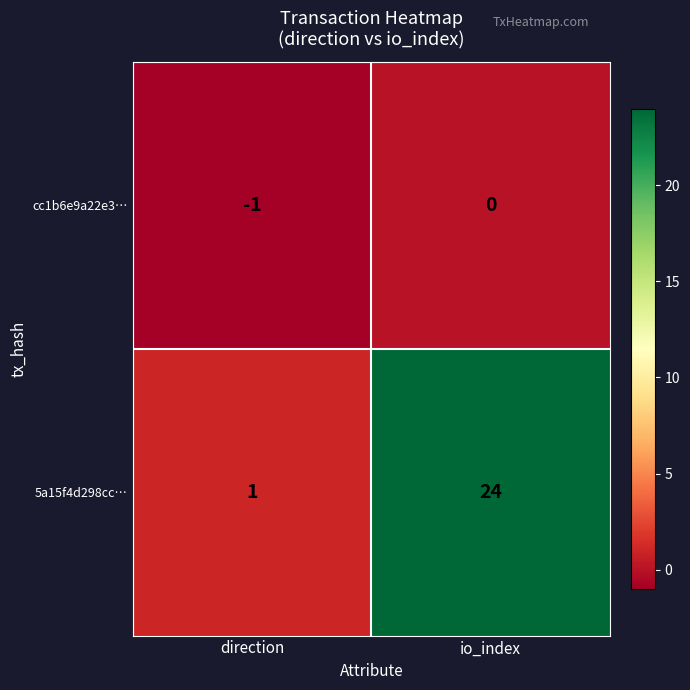

Which series changed the most between direction and io_index?

5a15f4d298cc…